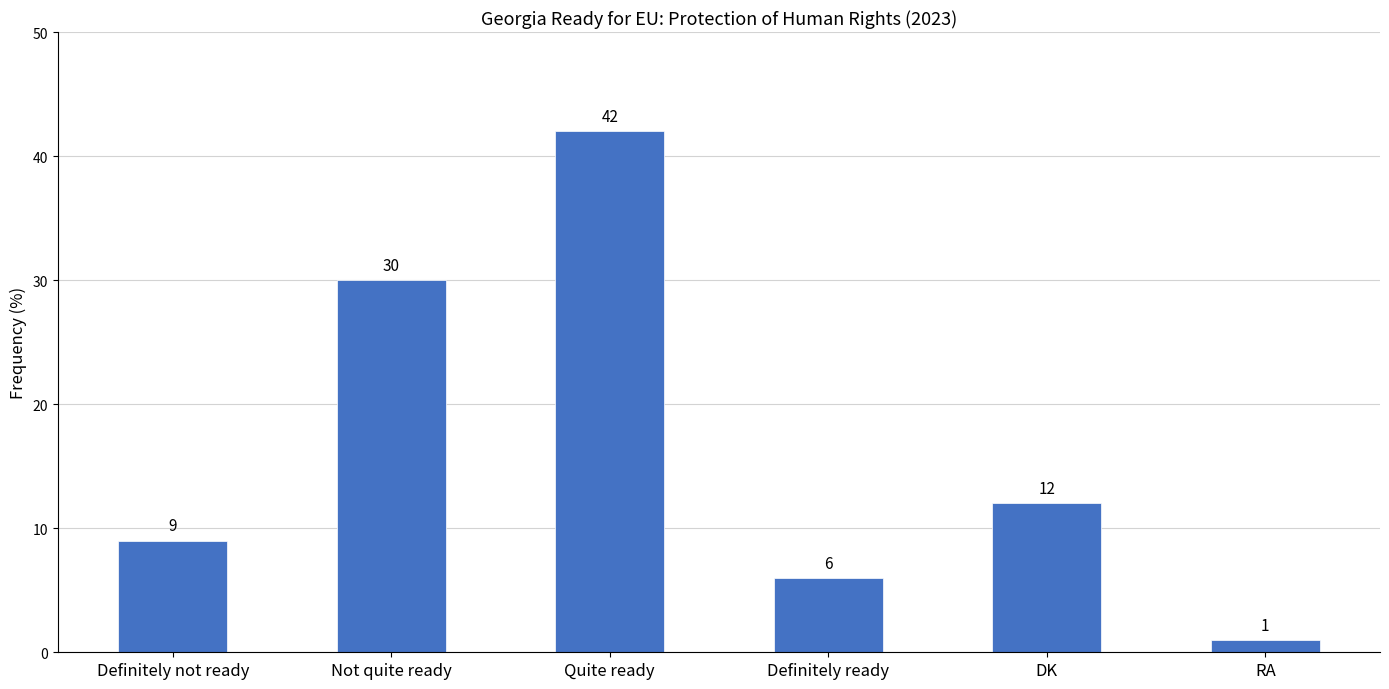

Which label corresponds to the smallest value in the chart?

RA